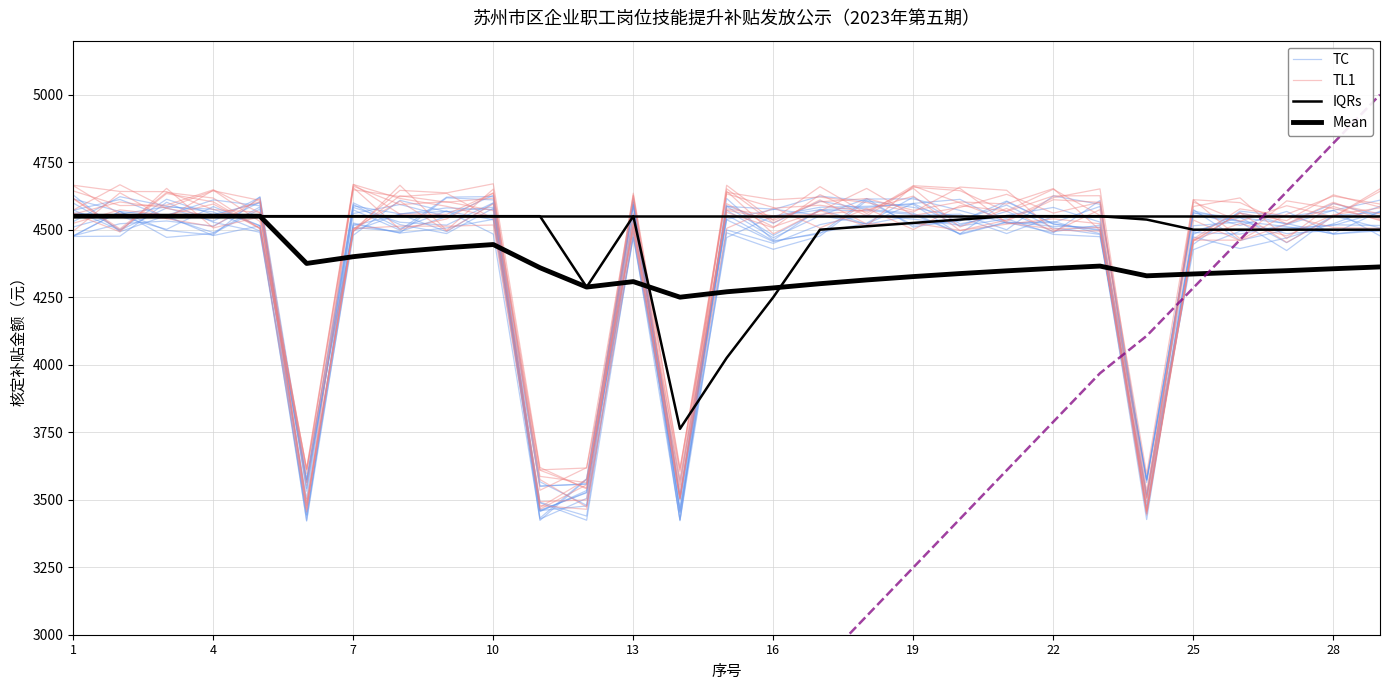

Is this an area chart (filled region under the line)?

No